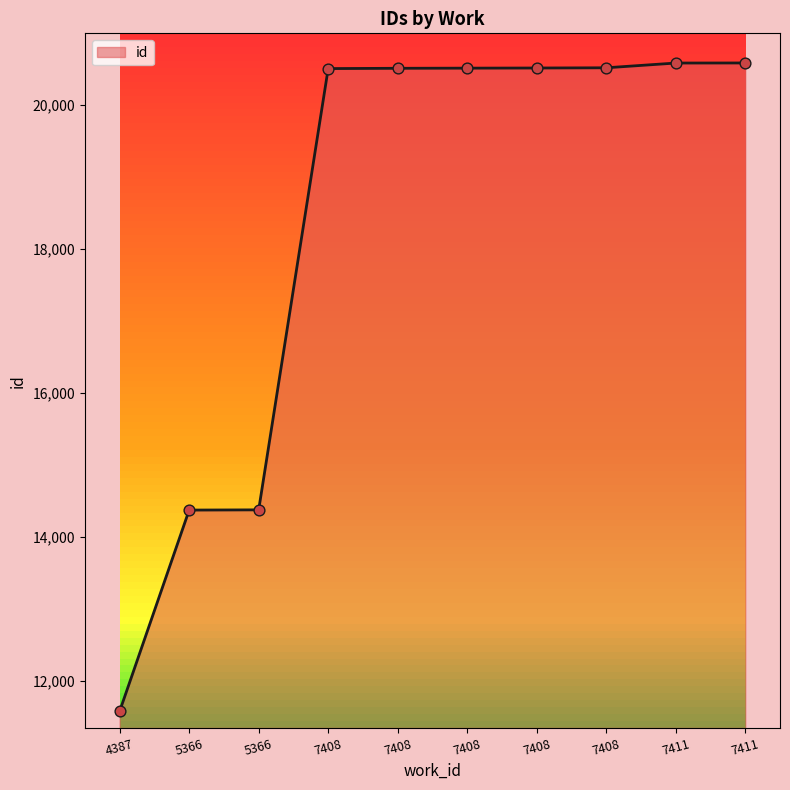

Approximately how many times larger is the value at 7408 compared to 7411?

1.0